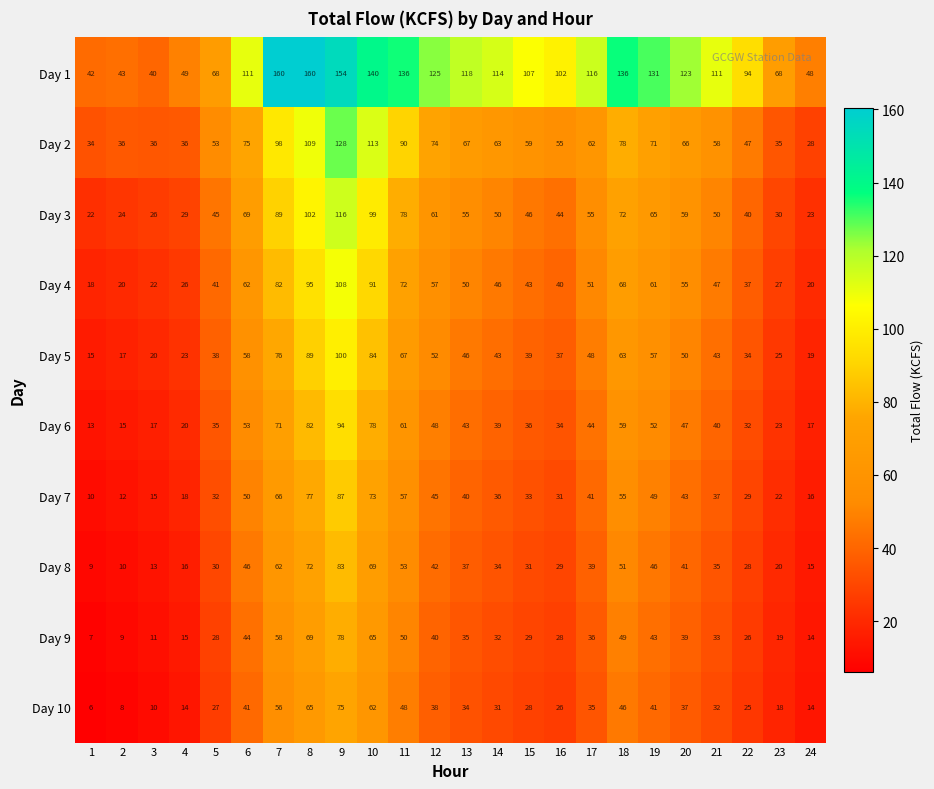

At which category does the chart reach its minimum across all series?

1